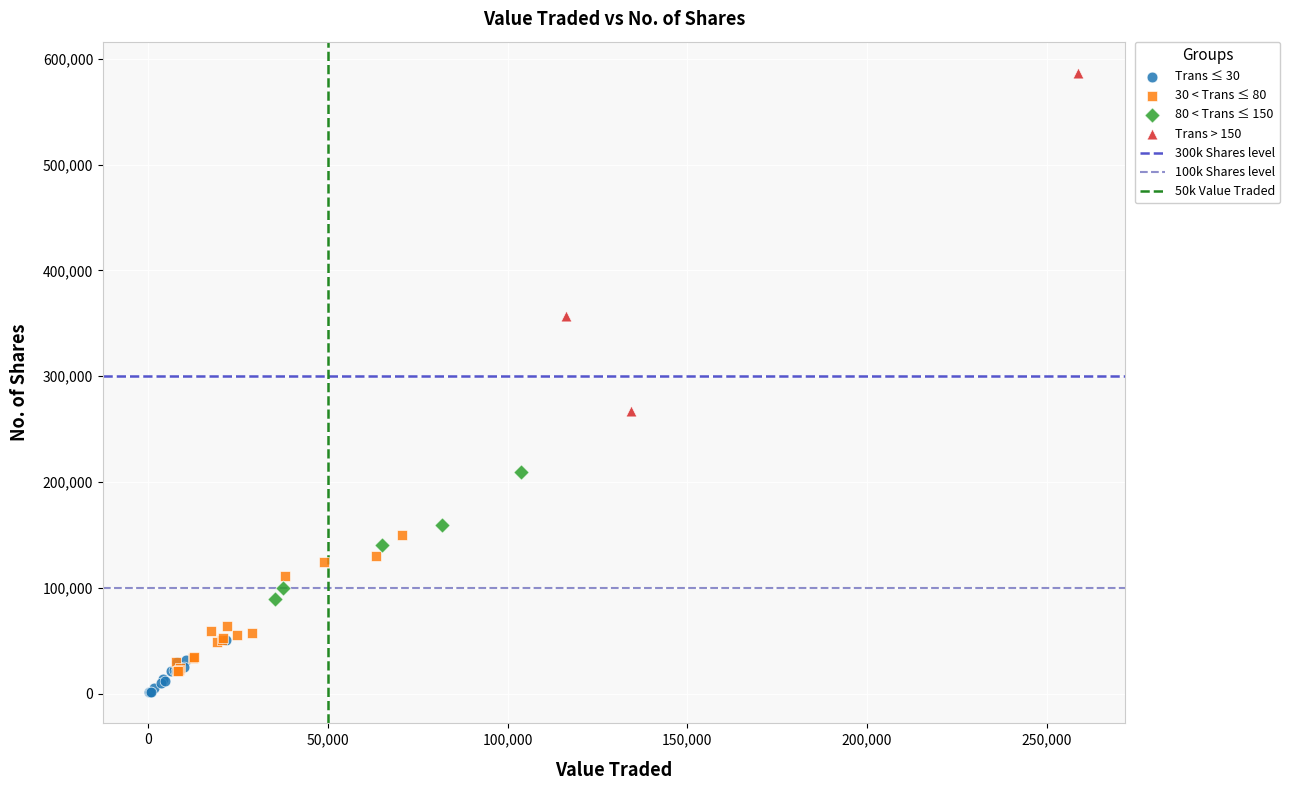

Which series has the widest spread of Y values?

Trans > 150